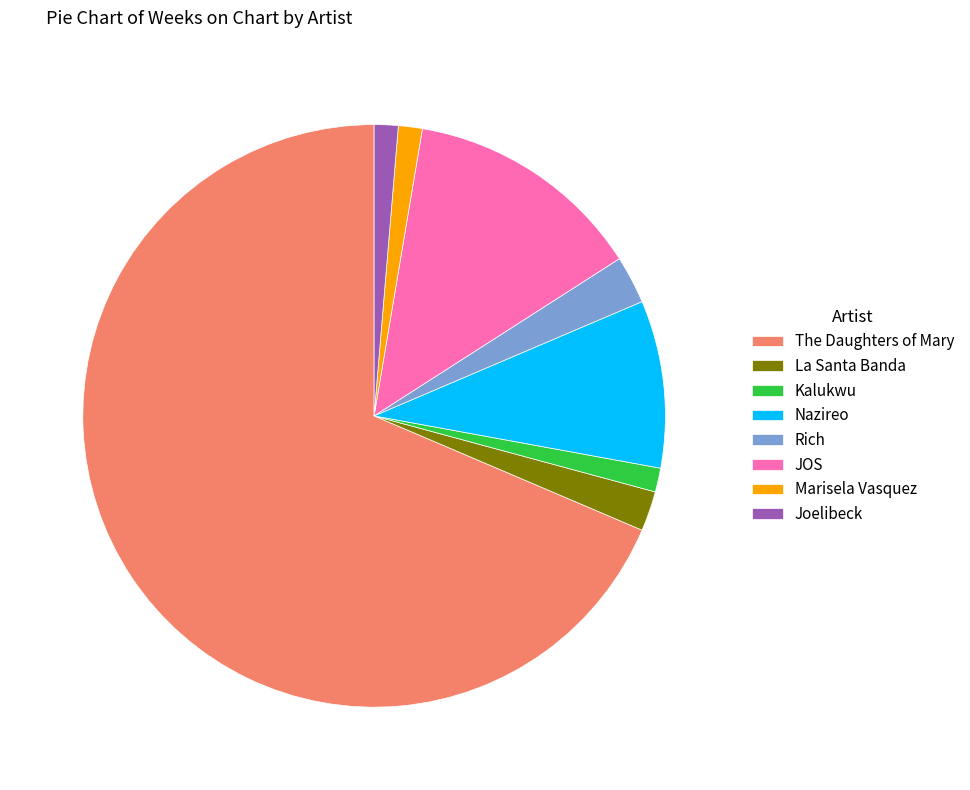

Is there a majority slice in this chart?

Yes